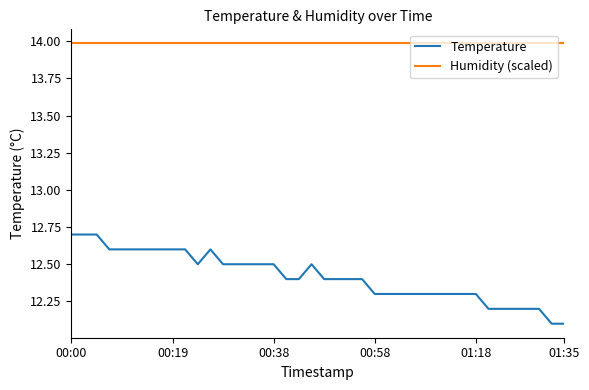

Rank the series by their maximum value, from highest to lowest.

Humidity (scaled), Temperature